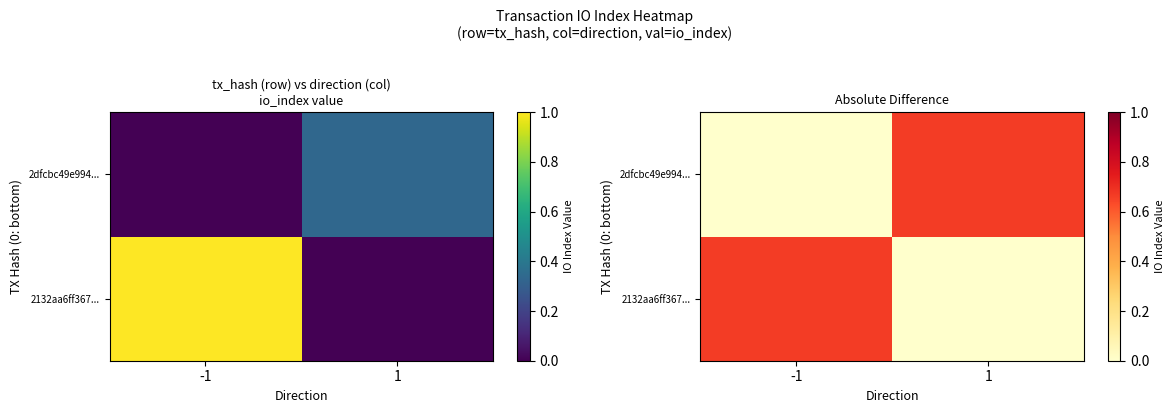

True or false: 2dfcbc49e994... has a value of 0.2 at 1.

False